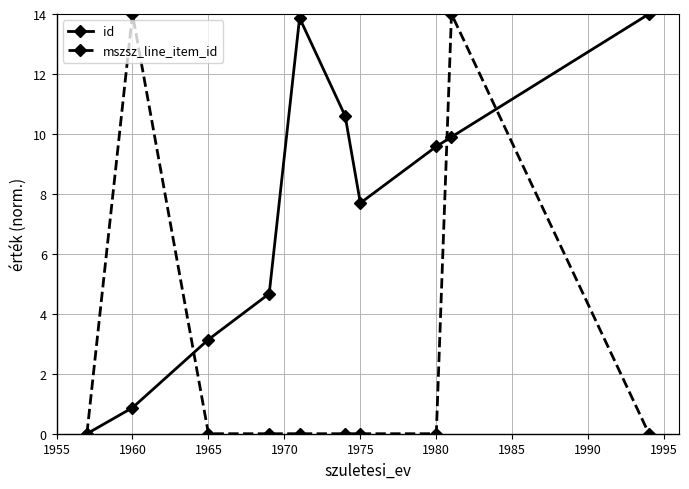

How many data points in id are above 9?

5